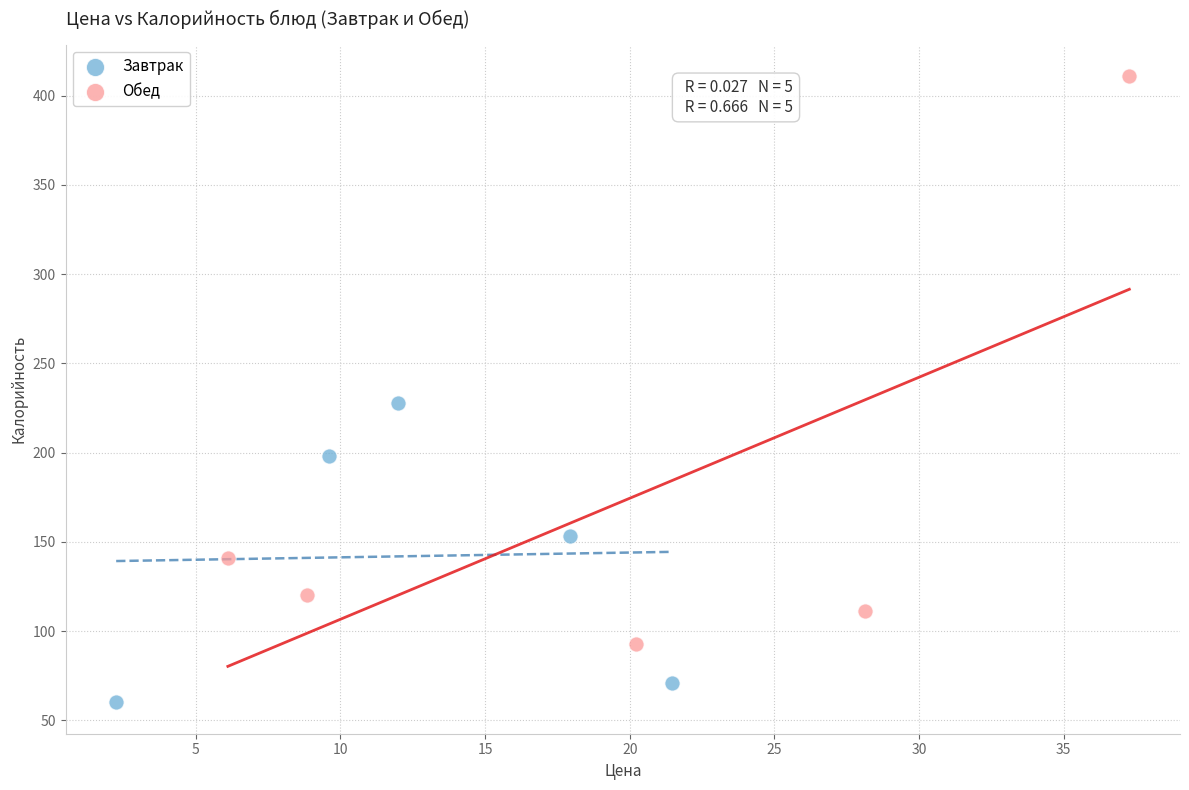

What are all the series names shown in the legend?

Завтрак, Обед